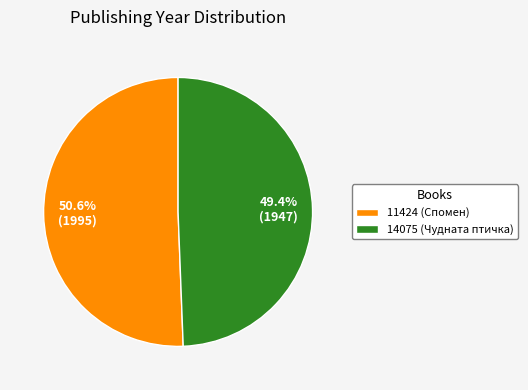

What percentage is NOT represented by 14075 (Чудната птичка)?

50.6%